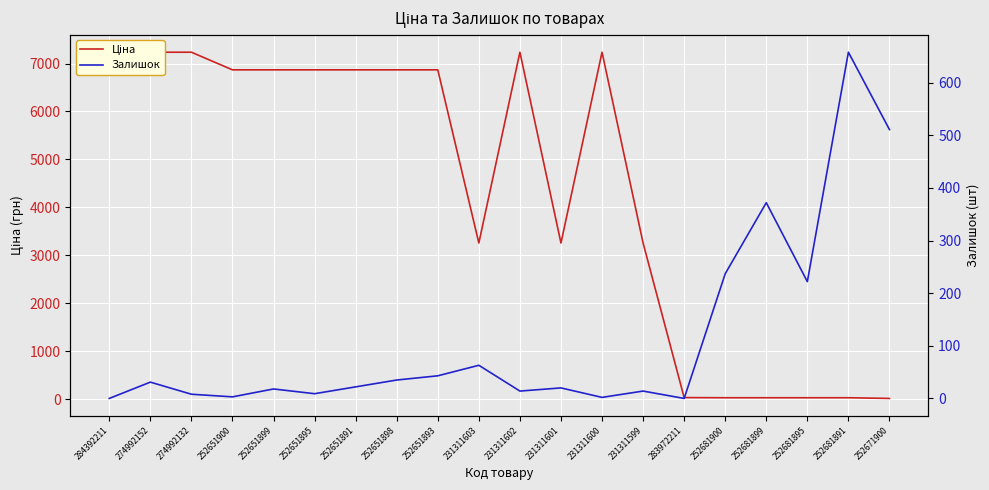

What is the label of the 6th point from the right?

283972211